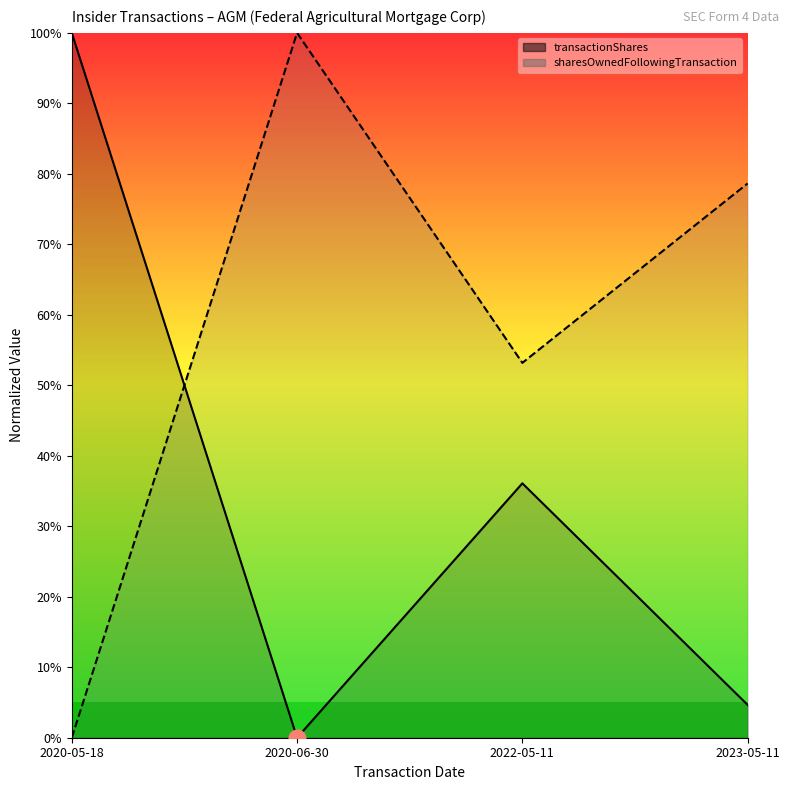

How many times do sharesOwnedFollowingTransaction_line and transactionShares_line cross each other?

1